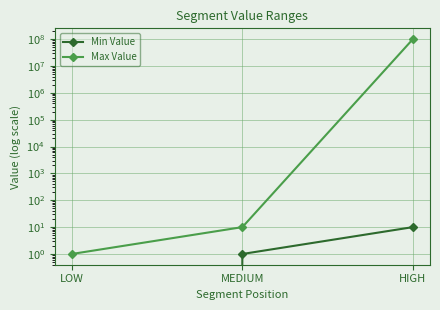

True or false: Max Value has a value of 2 at LOW.

False